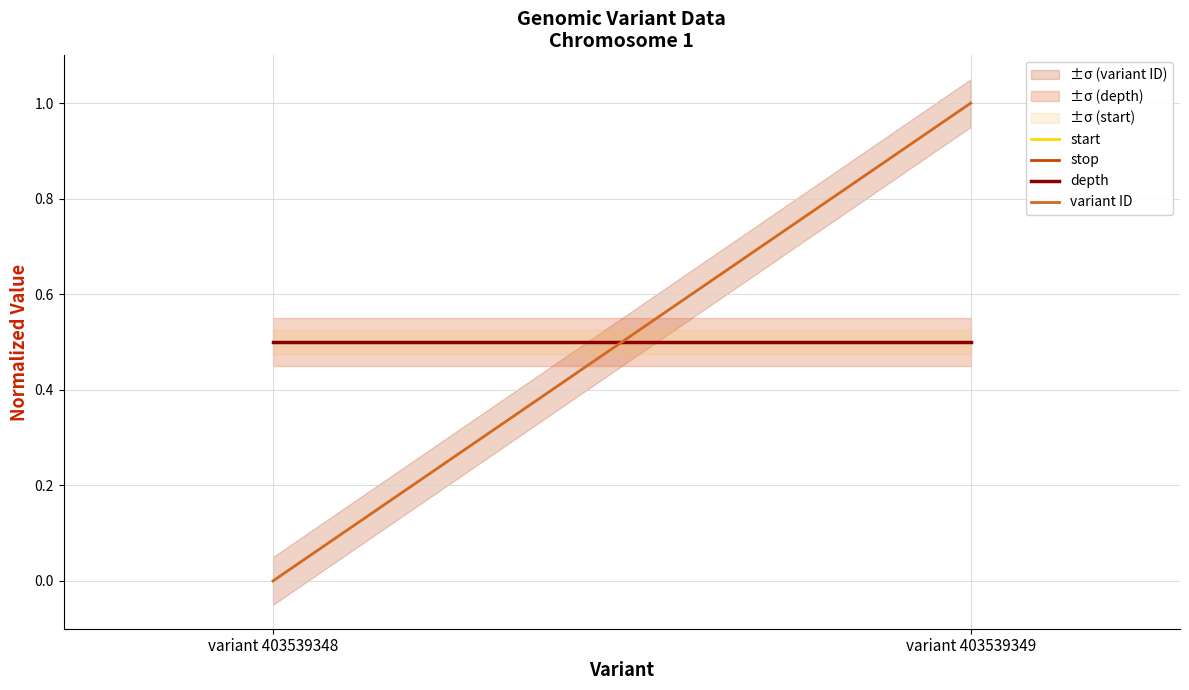

Which series has the widest spread of values?

variant ID